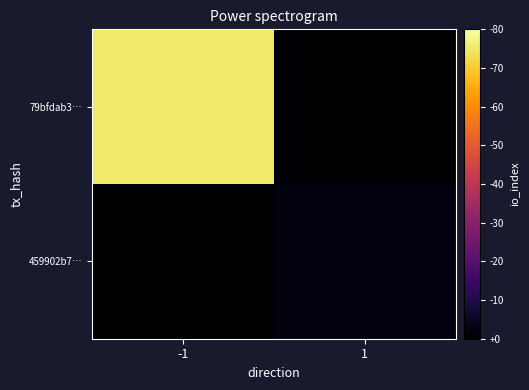

What is the spread (max minus min) of values at -1?

75